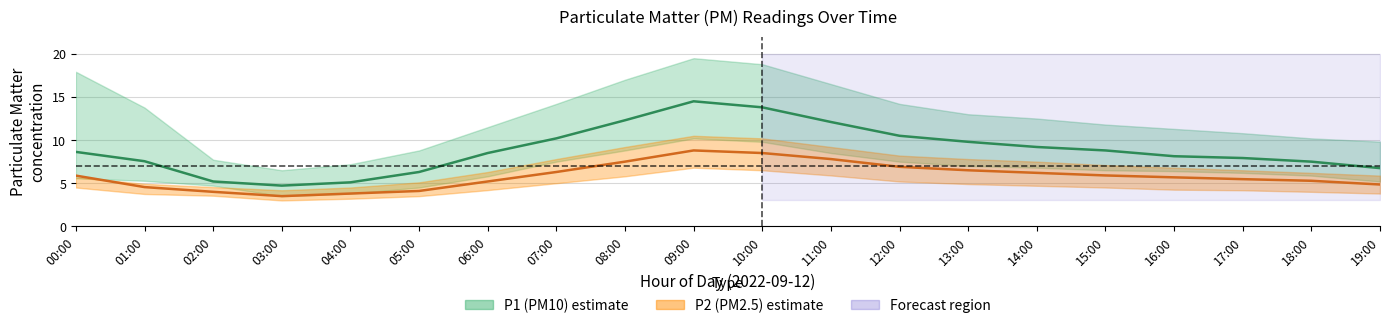

Which series has the largest total across all categories?

P1 (PM10)